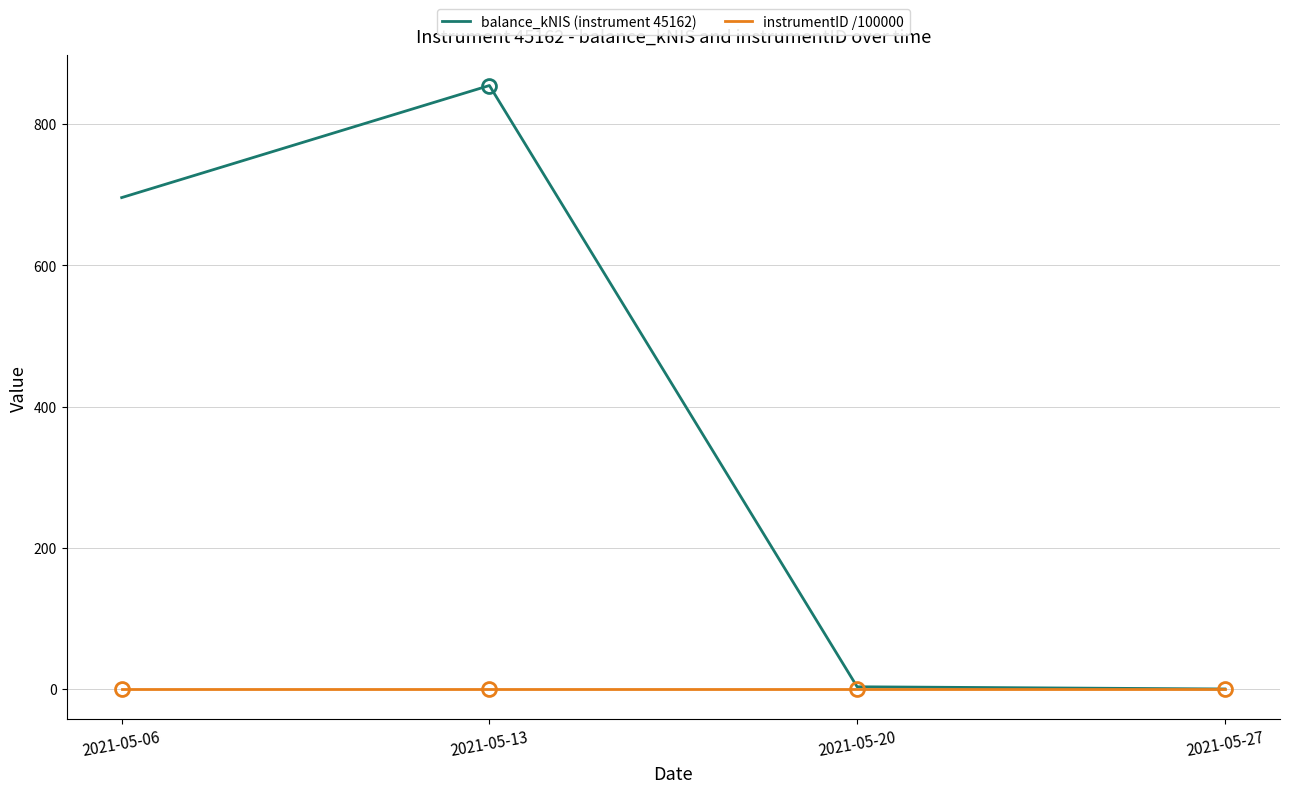

True or false: instrumentID /100000 has a value of 0.5 at 2021-05-27.

True